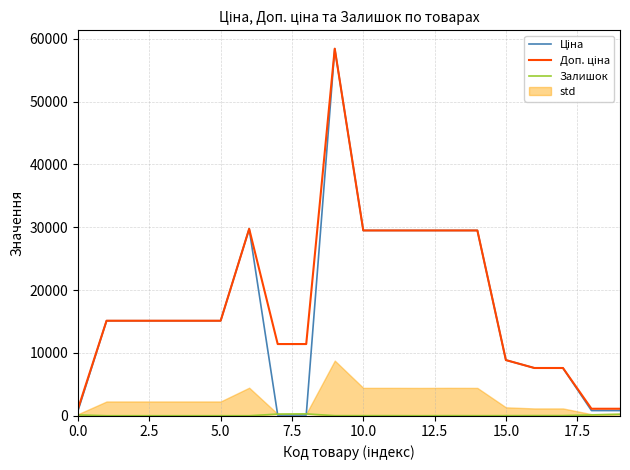

Is it true that Доп. ціна equals 1109.2 at 19?

True